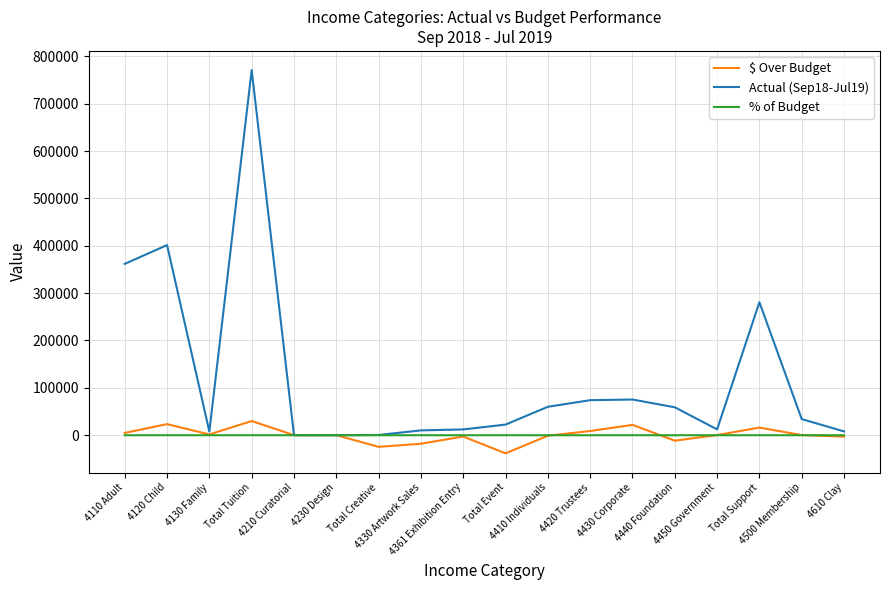

At 4420 Trustees, list the series in order from smallest to largest.

% of Budget, $ Over Budget, Actual (Sep18-Jul19)